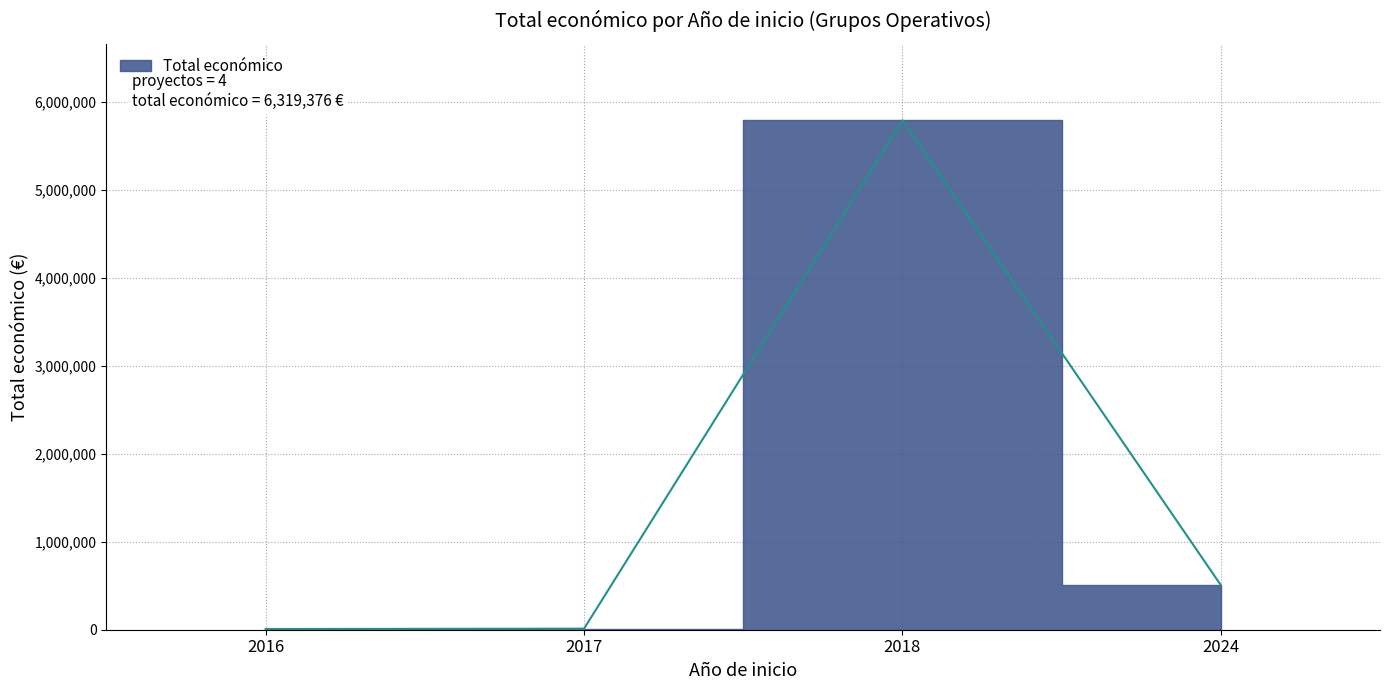

The value at 2016 is 7980. True or false?

True